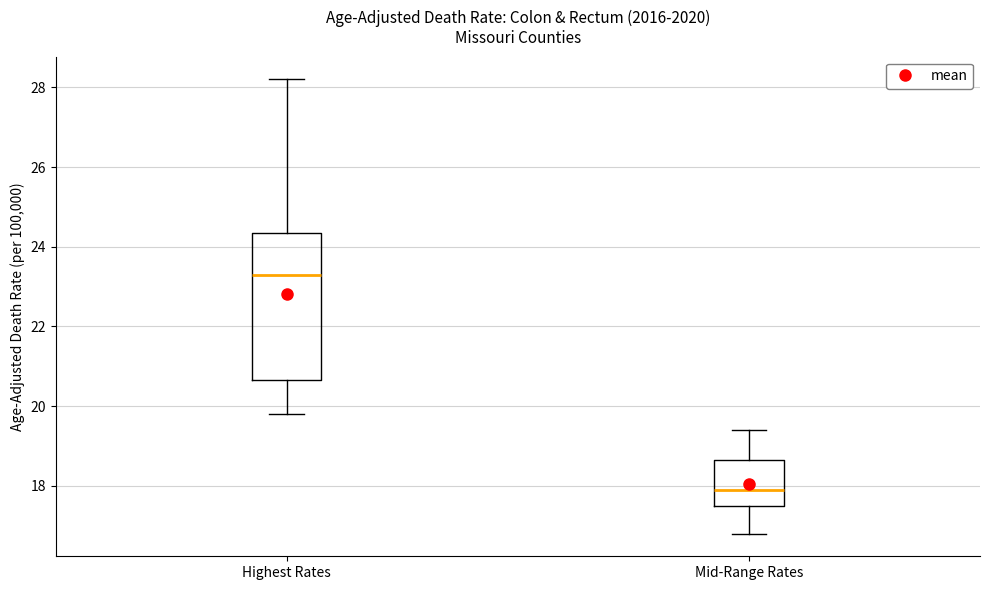

Which box has the lowest median line?

Mid-Range Rates